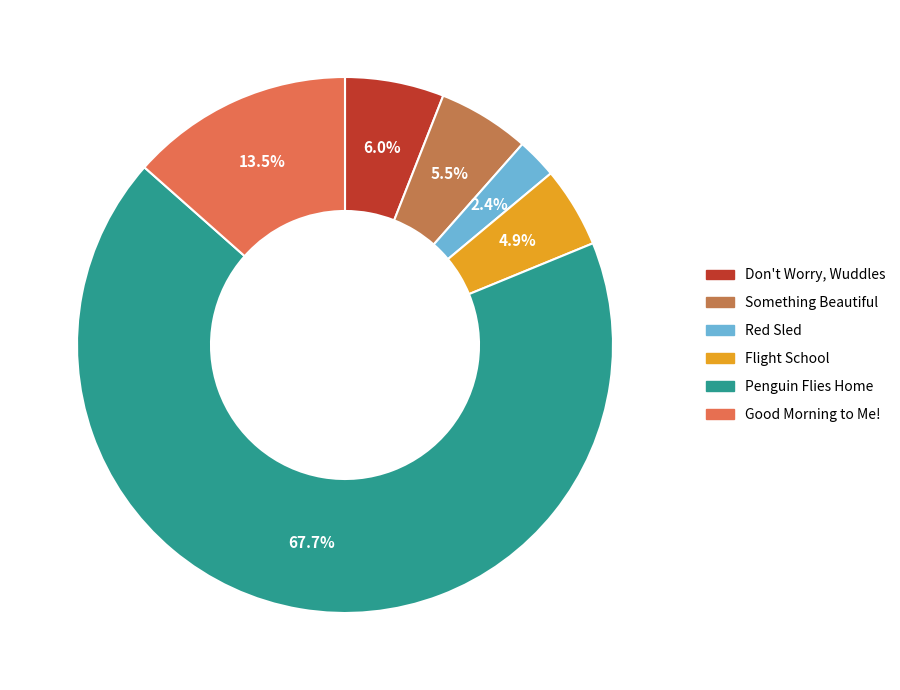

Is there any slice that represents more than half of the pie?

Yes